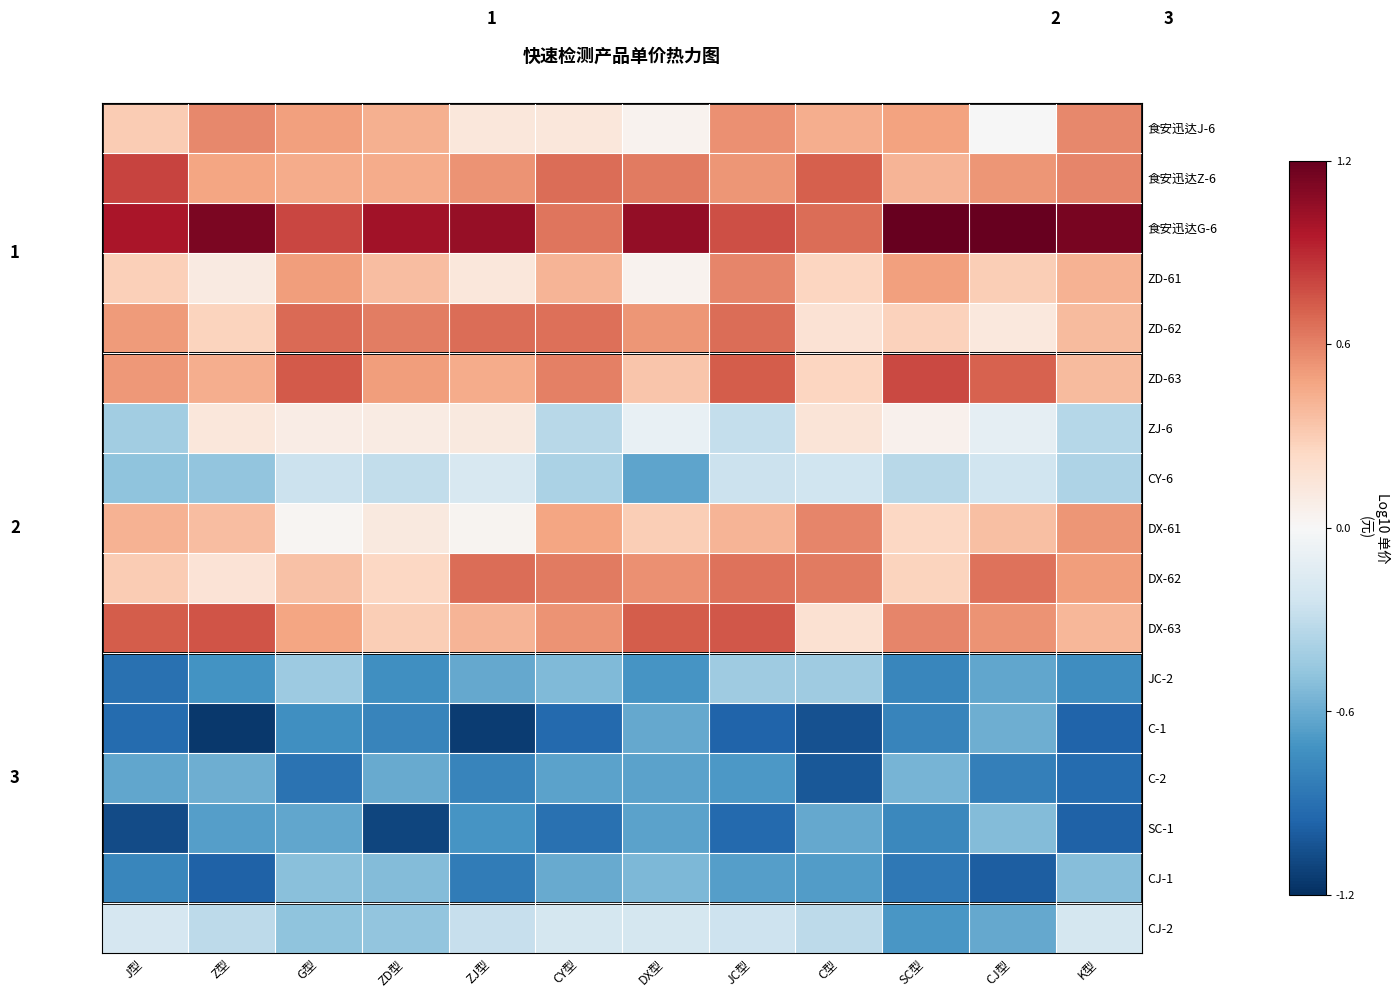

What is the spread (max minus min) of values at DX型?

1.7